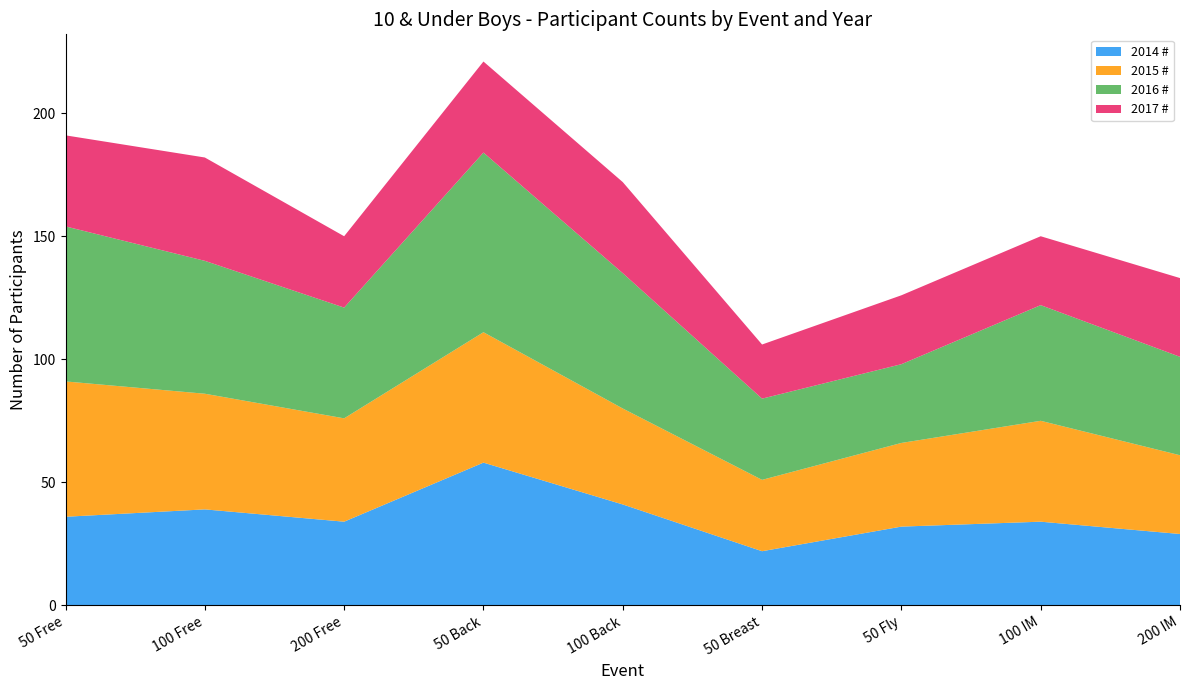

Reading left to right, list all the values displayed in this chart.

2014 #: 36	39	34	58	41	22	32	34	29
2015 #: 55	47	42	53	39	29	34	41	32
2016 #: 63	54	45	73	55	33	32	47	40
2017 #: 37	42	29	37	37	22	28	28	32